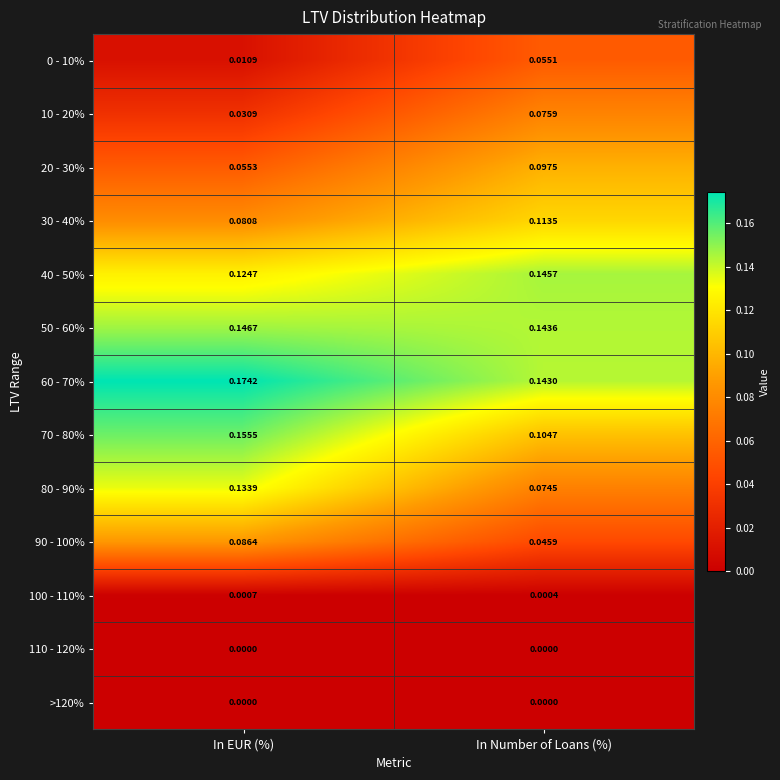

Which category has the highest value in the 60 - 70% series?

In EUR (%)